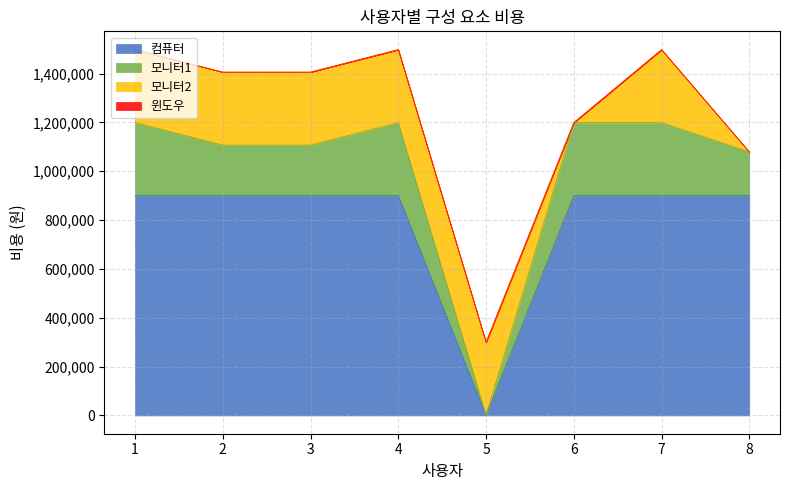

Which series has the widest spread of values?

컴퓨터